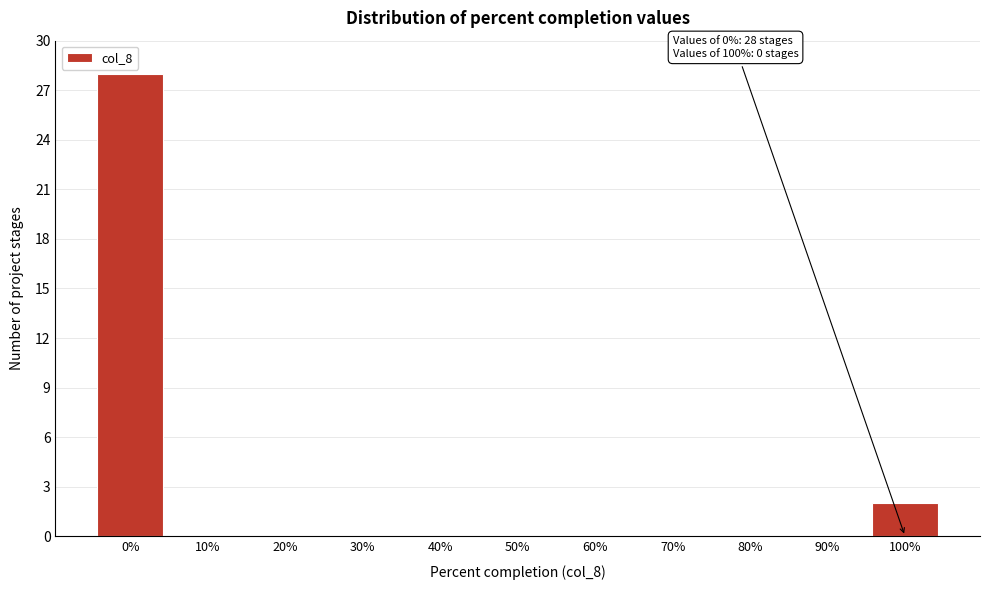

Reading left to right, what are all the values shown in this chart?

0%=28	10%=0	20%=0	30%=0	40%=0	50%=0	60%=0	70%=0	80%=0	90%=0	100%=2